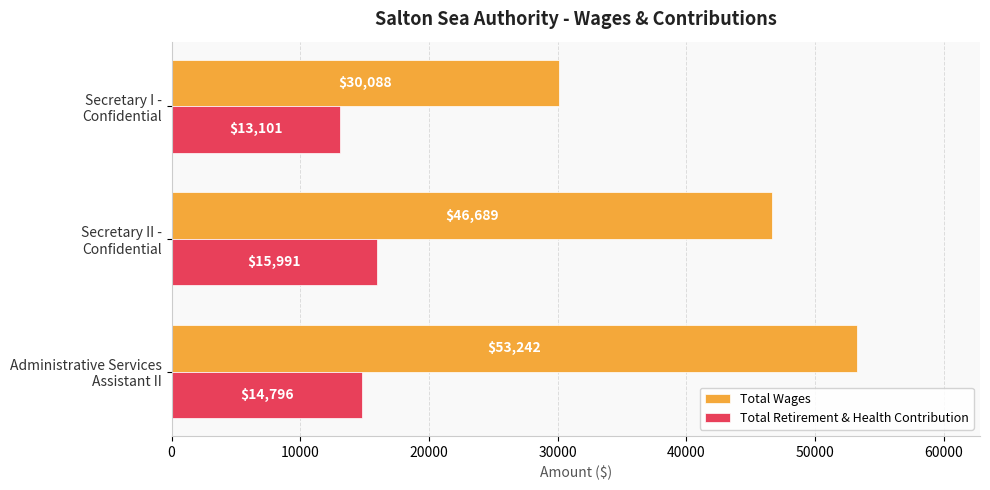

How many Total Wages values are between 30088 and 53242?

3